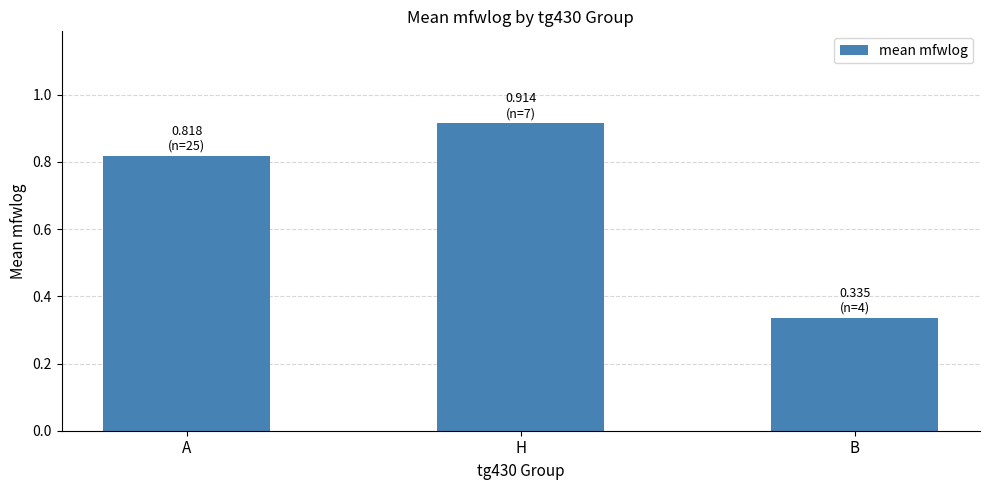

Rank the categories by value from lowest to highest.

B, A, H